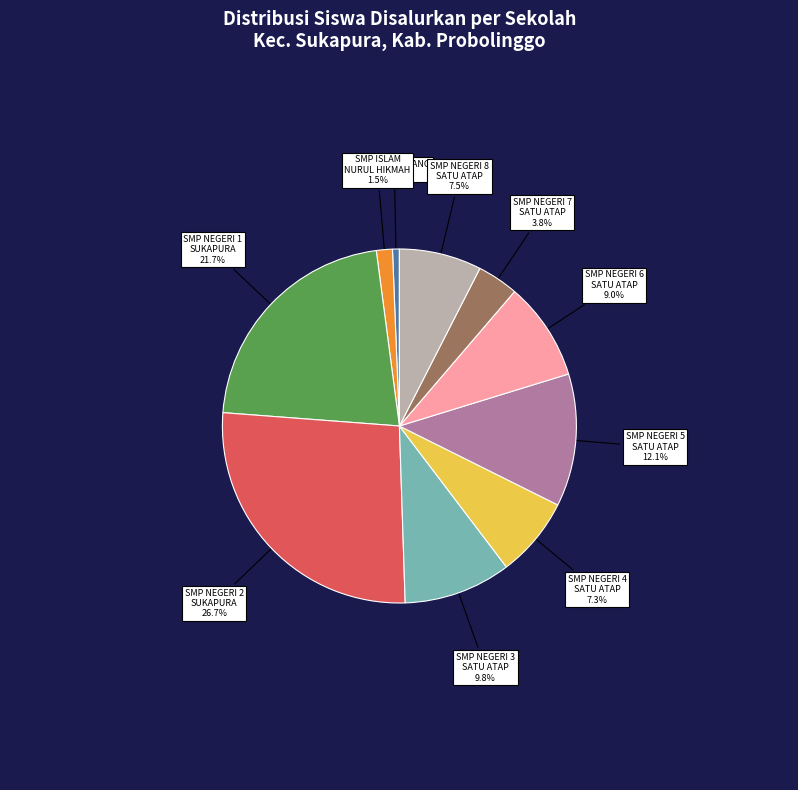

Between SMP NEGERI 1 SUKAPURA and SMP NEGERI 7 SATU ATAP, which is larger?

SMP NEGERI 1 SUKAPURA